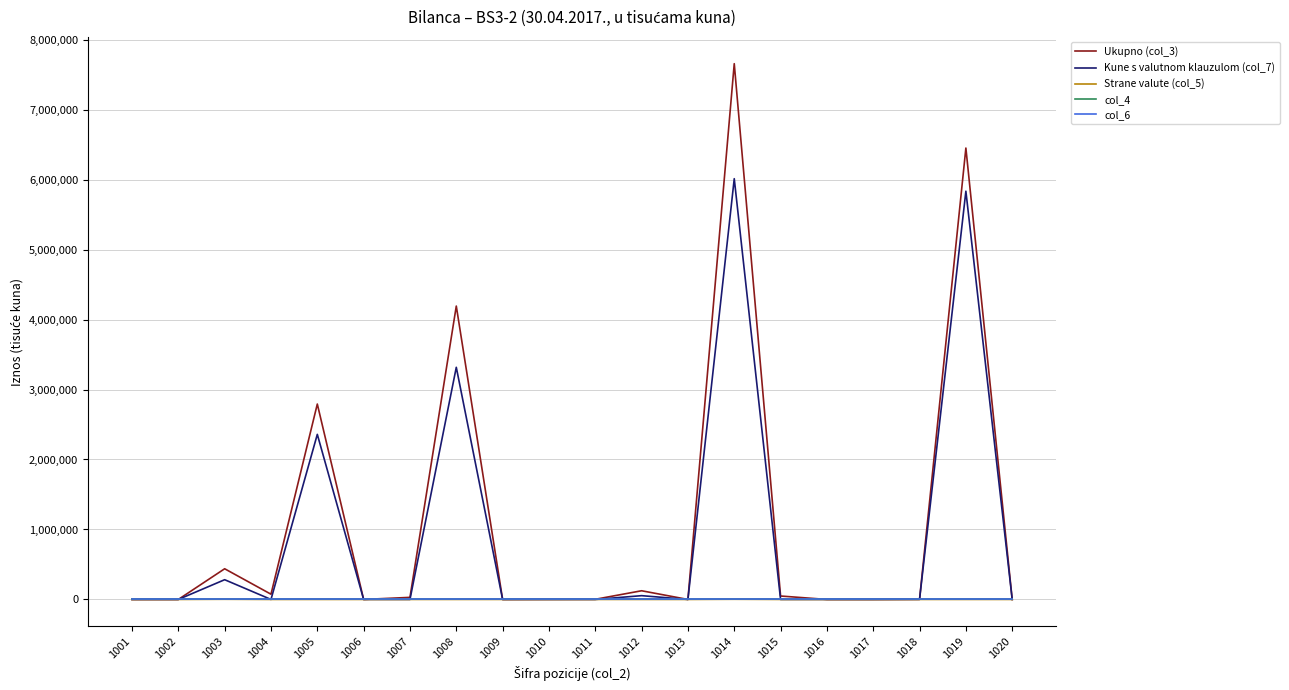

The value of Strane valute (col_5) at 1011 is 0. True or false?

True